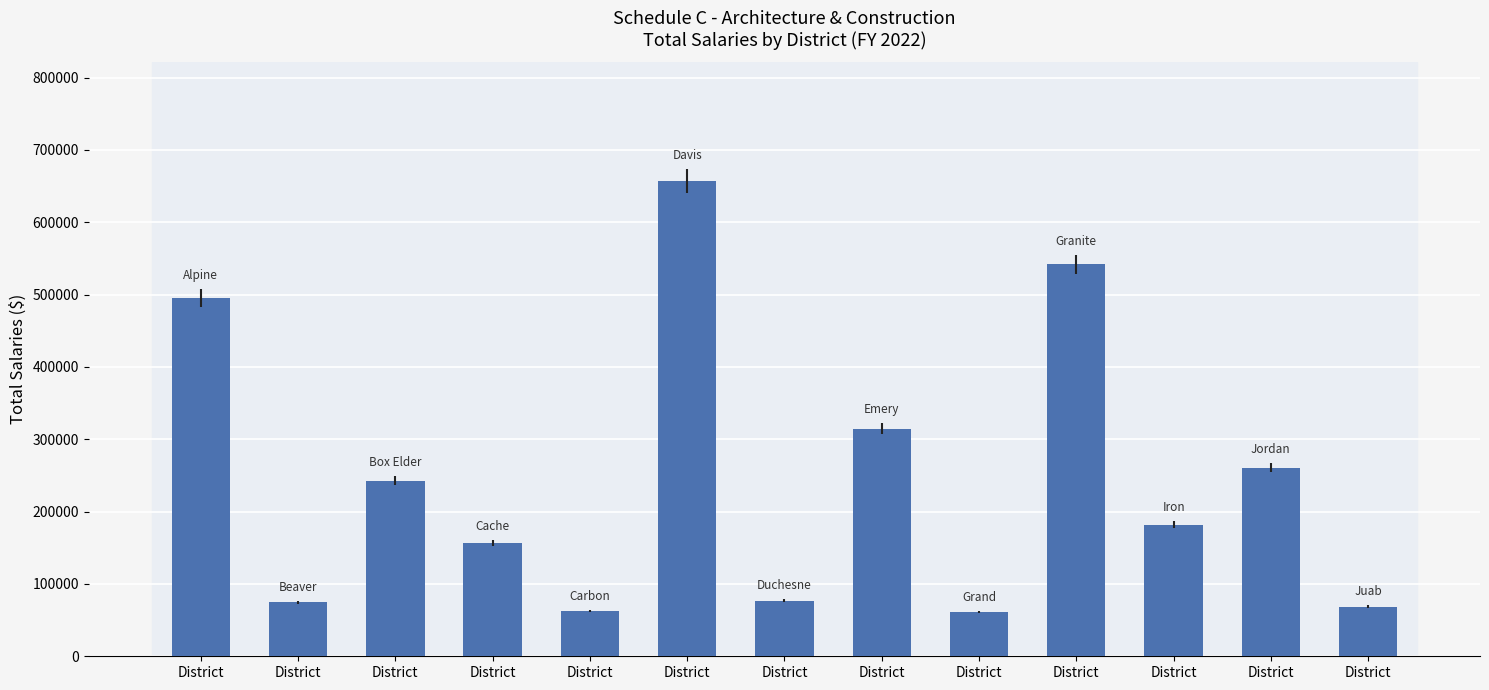

Reading left to right, extract all data points from this chart.

495488.0	74620.6	242934.5	156967.8	62383.4	656931.3	77045.7	314732.0	60803.2	541716.4	182090.2	260660.1	68593.1